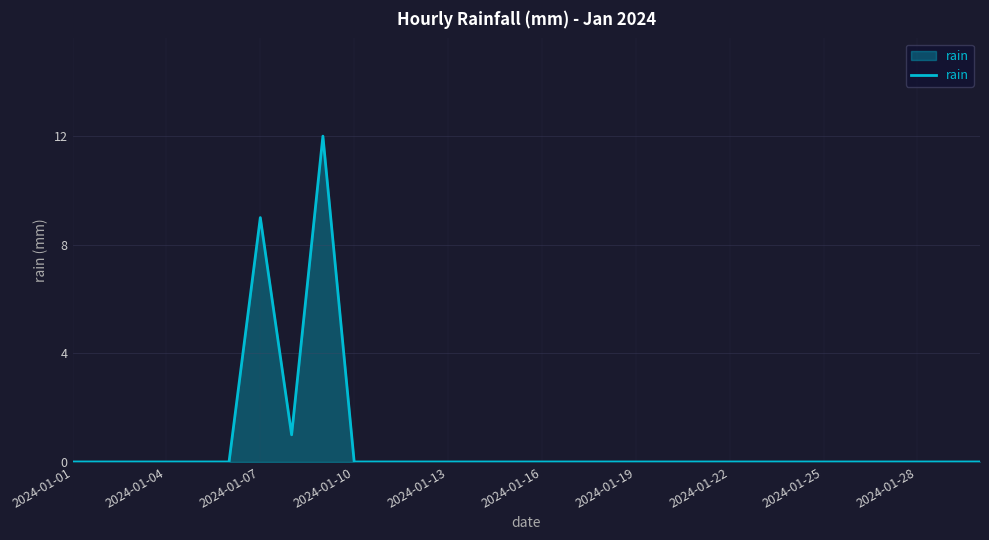

What is the maximum value shown in the chart?

12